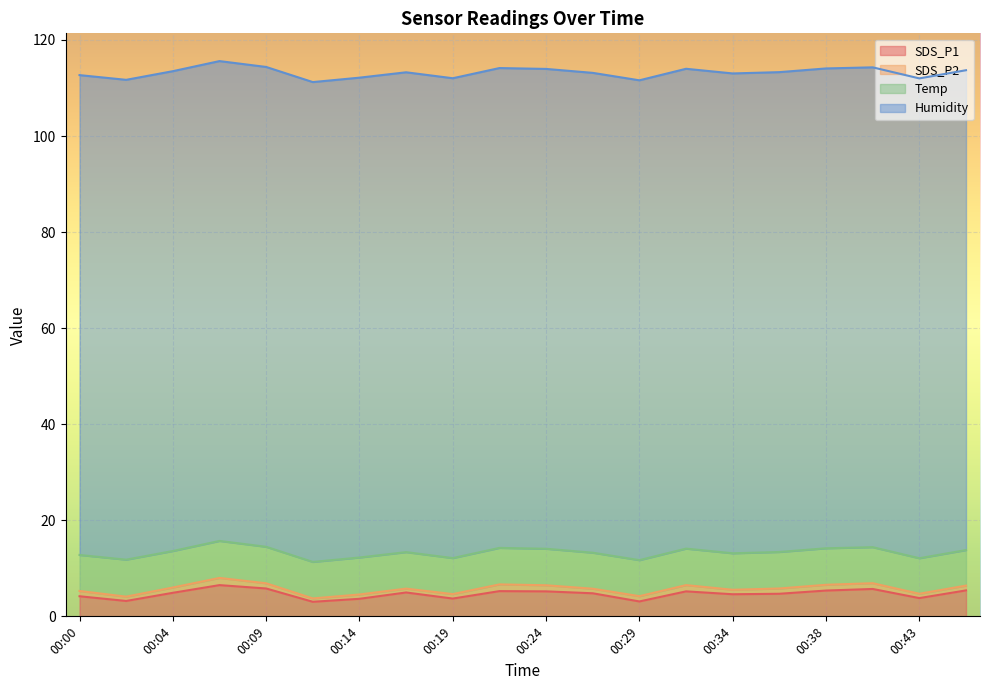

Does the chart display data point markers on the line(s)?

No